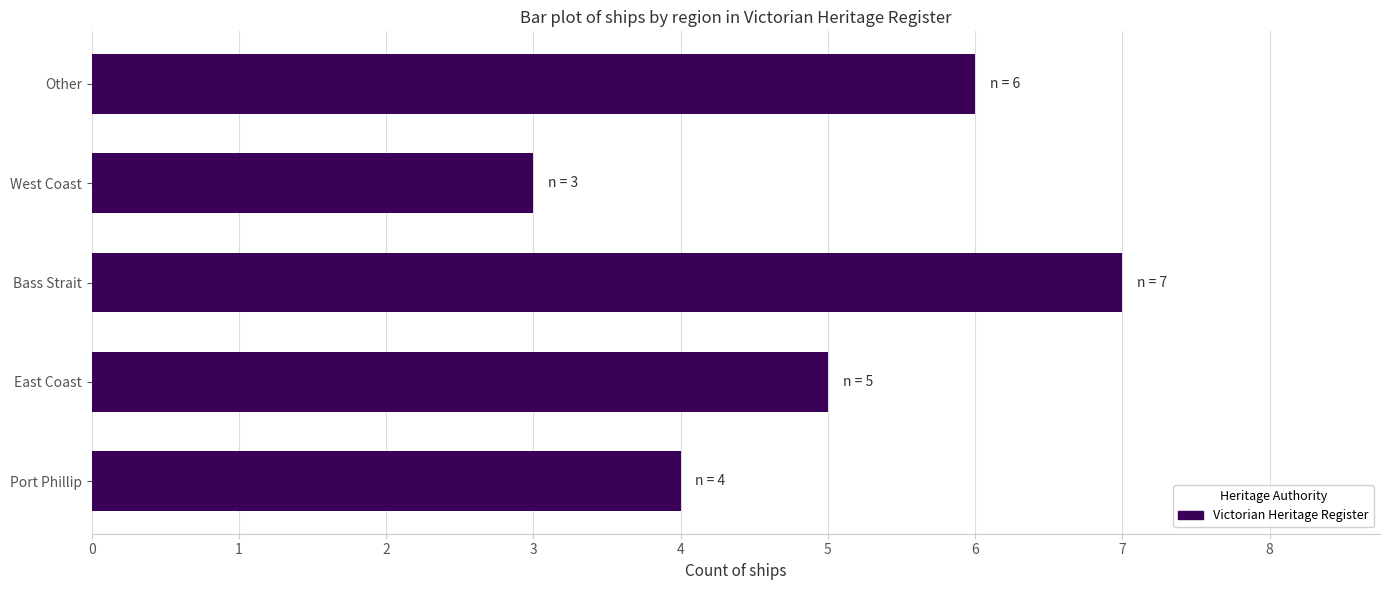

What is the minimum value shown in the chart?

3